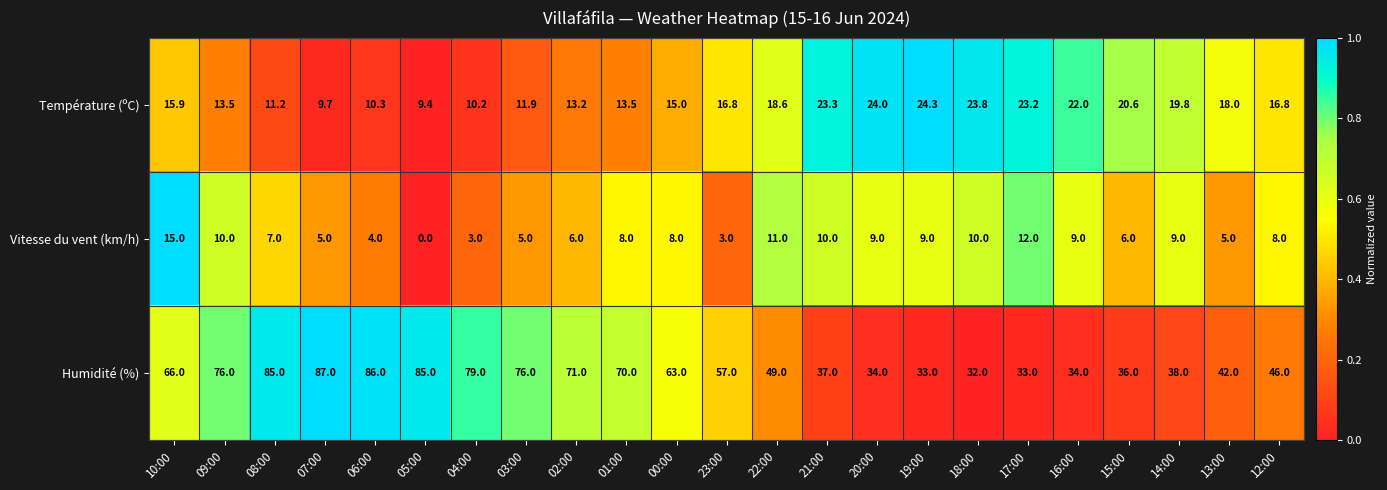

How many series are shown in this chart?

3